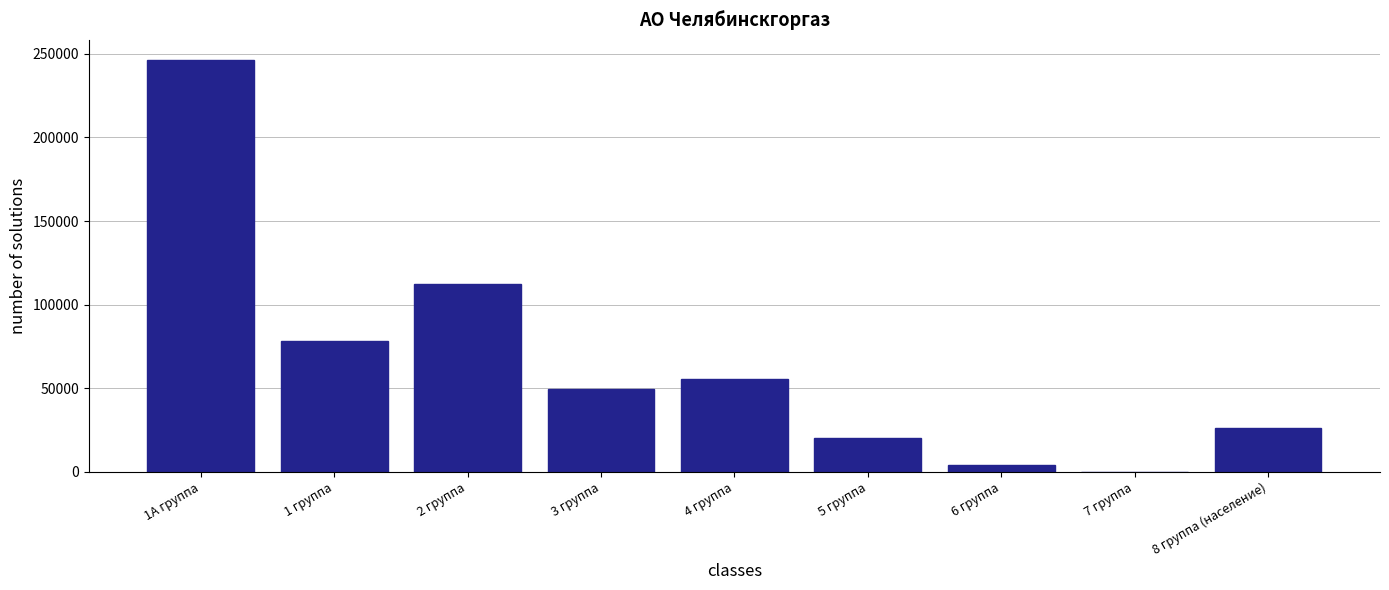

Reading left to right, what are all the values shown in this chart?

1А группа=246000.0	1 группа=78000.0	2 группа=112211.0	3 группа=49292.5	4 группа=55391.9	5 группа=20090.3	6 группа=3871.7	7 группа=95.5	8 группа (население)=25982.2